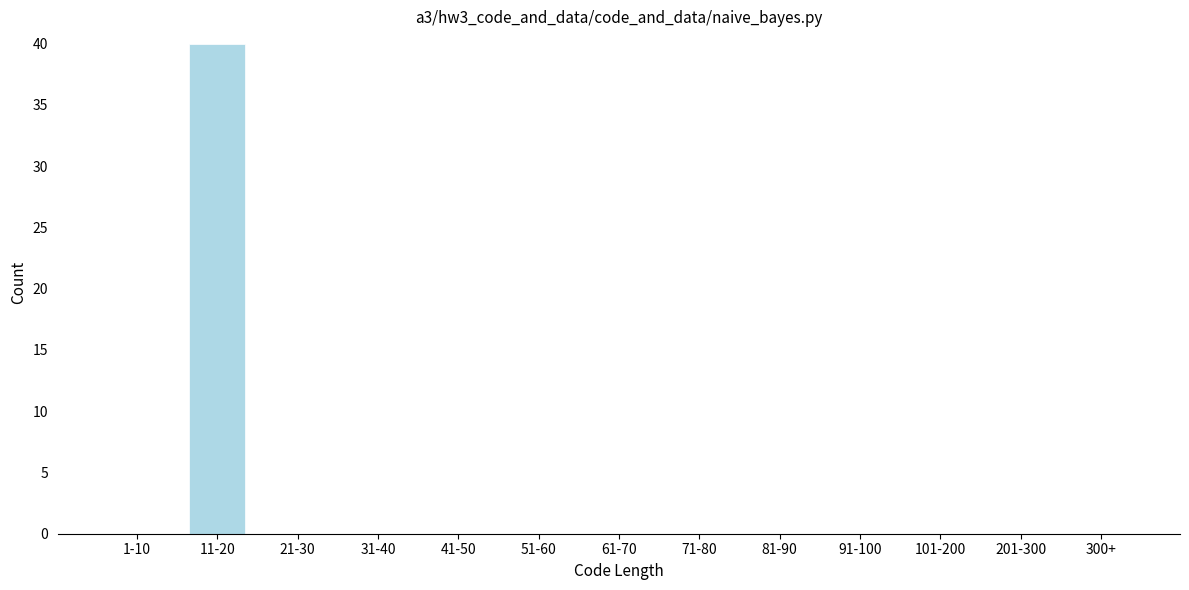

Reading right to left, what are all the values shown in this chart?

300+=0	201-300=0	101-200=0	91-100=0	81-90=0	71-80=0	61-70=0	51-60=0	41-50=0	31-40=0	21-30=0	11-20=40	1-10=0